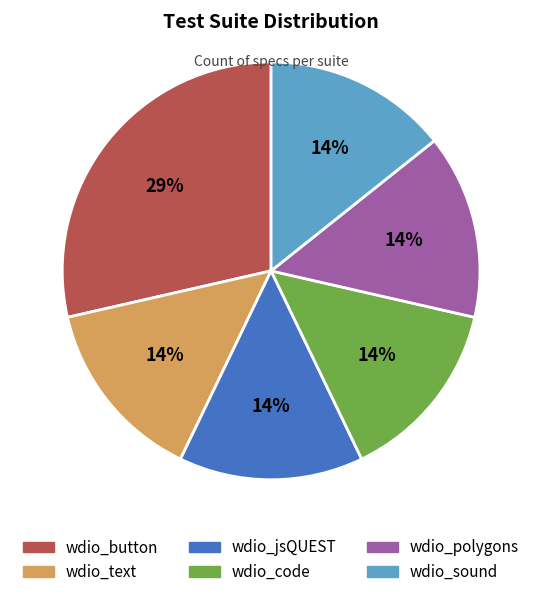

Which slice is the largest?

wdio_button